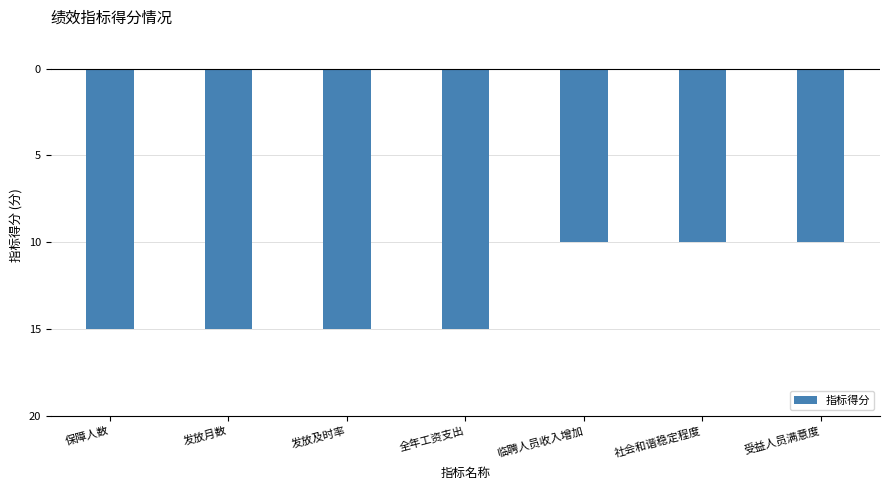

What is the label of the 7th bar from the left?

受益人员满意度